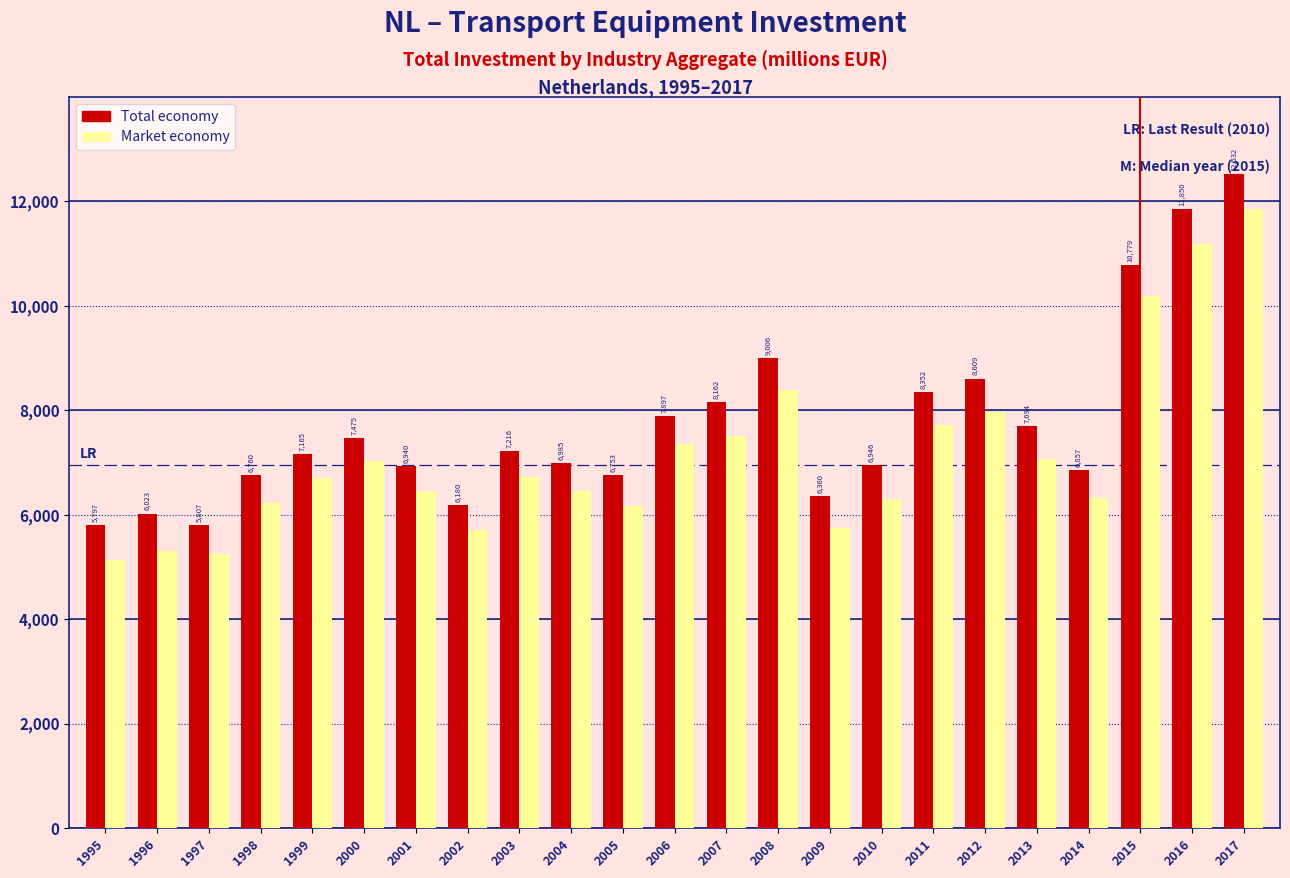

Reading left to right, transcribe all the data shown in this chart.

Total economy: 5797	6023	5807	6760	7165	7475	6940	6180	7216	6985	6753	7897	8162	9006	6360	6946	8352	8609	7694	6857	10779	11850	12532
Market economy: 5137	5298	5243	6232	6708	7039	6451	5707	6724	6453	6171	7358	7511	8392	5739	6311	7718	7972	7072	6315	10188	11178	11850